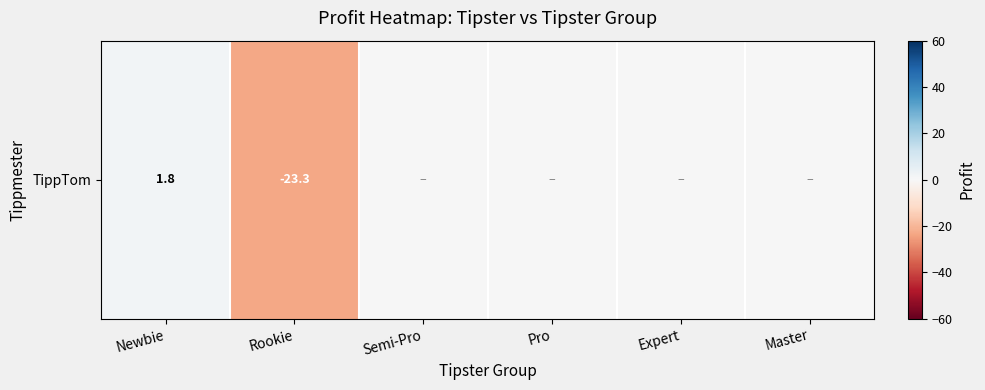

Rank the categories by value from lowest to highest.

Rookie, Semi-Pro, Pro, Expert, Master, Newbie